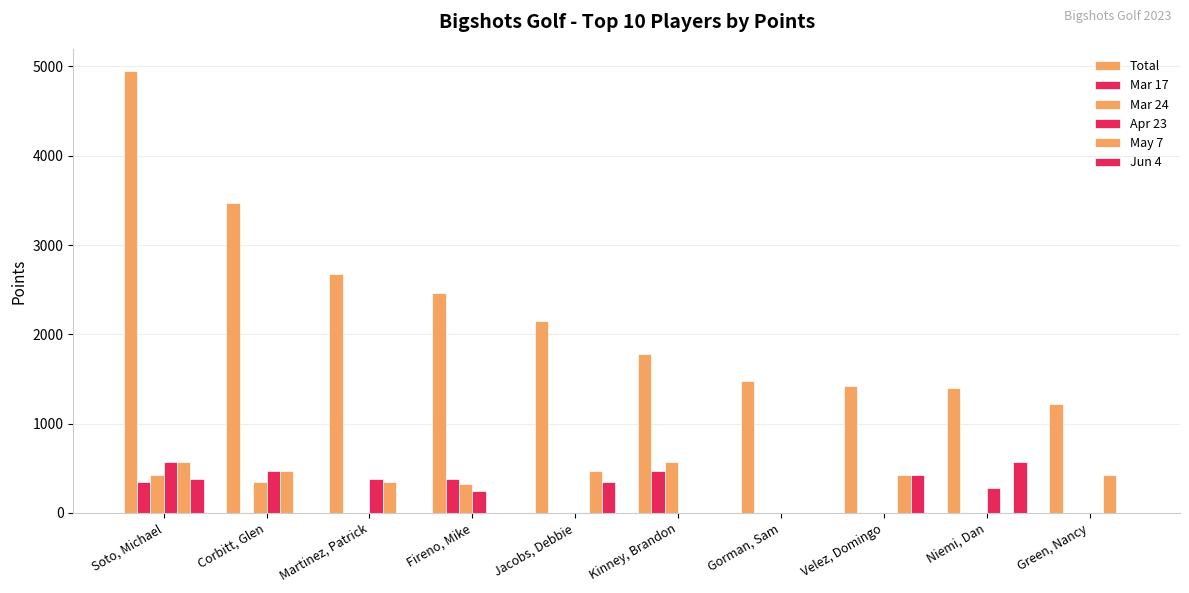

At which category is the sum across all series the highest?

Soto, Michael